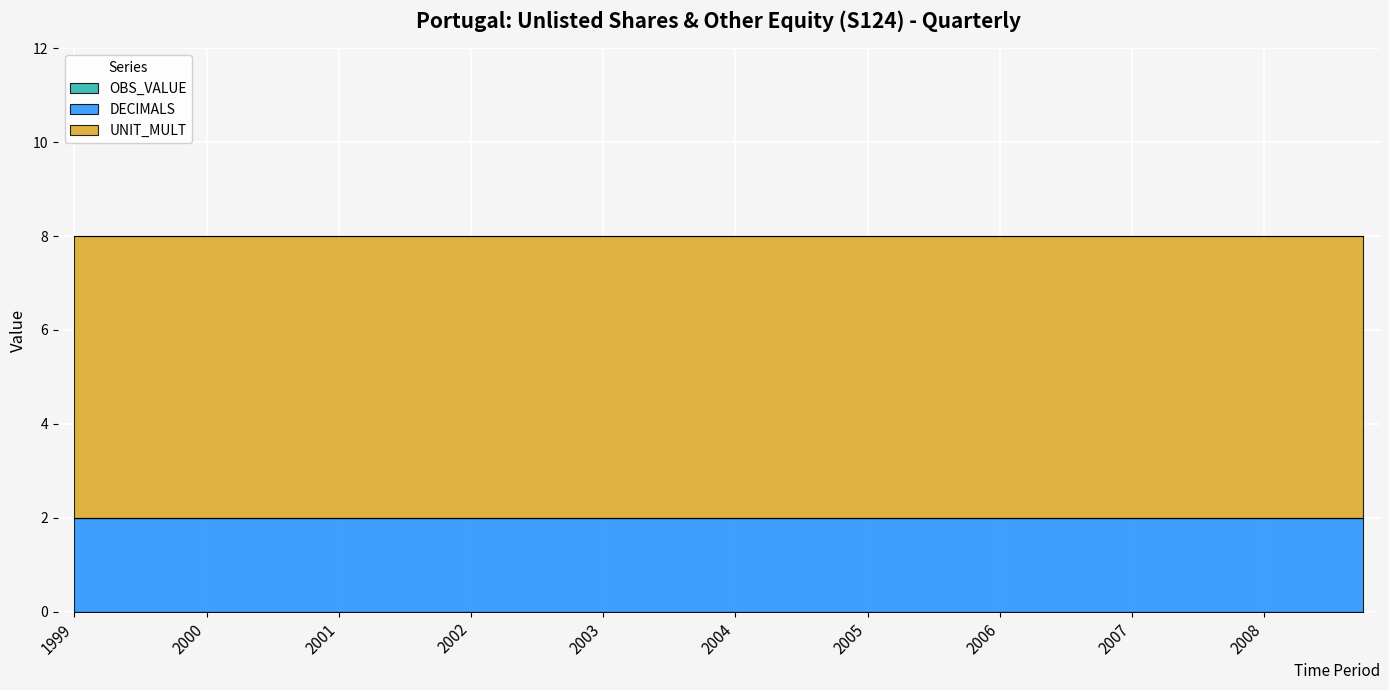

What is the difference between the highest and lowest values at 2005-Q3?

6